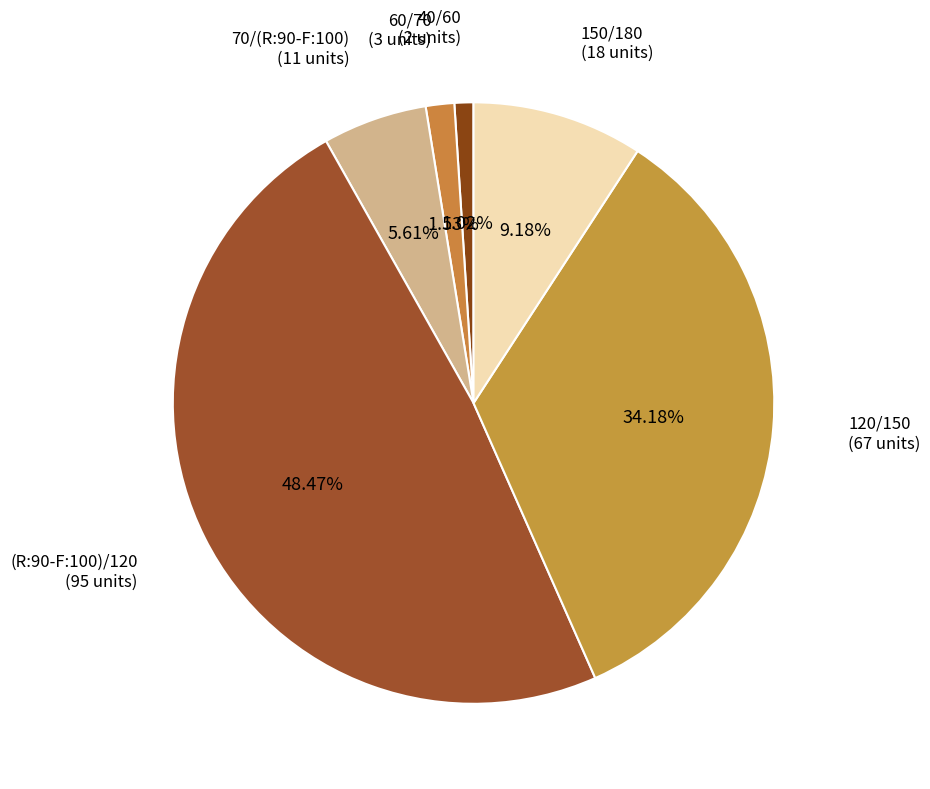

Which has a higher value, 70/(R:90-F:100) or 120/150?

120/150